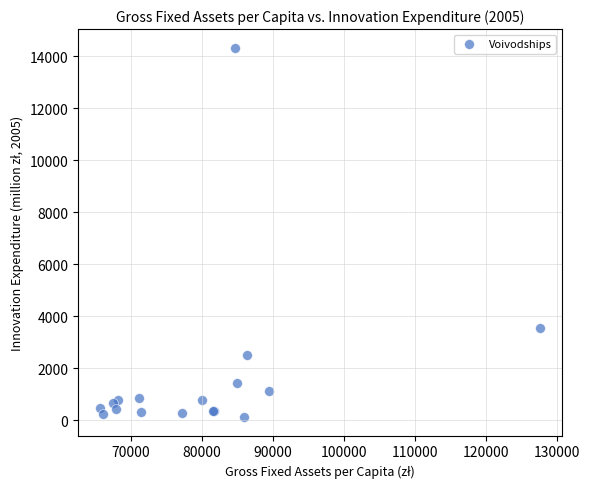

What Y value in the scatter plot is closest to 7225?

3533.9